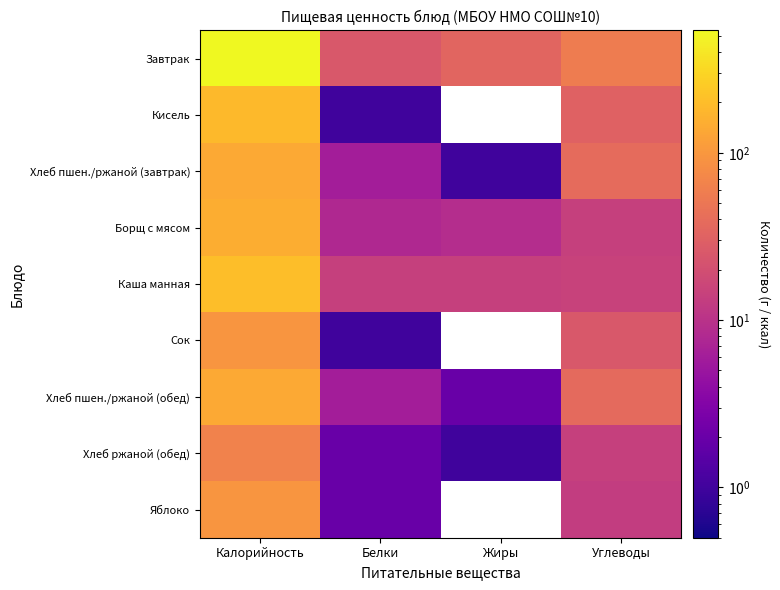

Reading left to right, list all the values displayed in this chart.

Завтрак: Калорийность=539	Белки=25	Жиры=34	Углеводы=57
Кисель: Калорийность=188	Белки=1	Жиры=0	Углеводы=31
Хлеб пшен./ржаной (завтрак): Калорийность=139	Белки=6	Жиры=1	Углеводы=39
Борщ с мясом: Калорийность=150	Белки=8	Жиры=9	Углеводы=14
Каша манная: Калорийность=203	Белки=14	Жиры=14	Углеводы=15
Сок: Калорийность=95	Белки=1	Жиры=0	Углеводы=25
Хлеб пшен./ржаной (обед): Калорийность=139	Белки=6	Жиры=2	Углеводы=38
Хлеб ржаной (обед): Калорийность=65	Белки=2	Жиры=1	Углеводы=14
Яблоко: Калорийность=95	Белки=2	Жиры=0	Углеводы=13